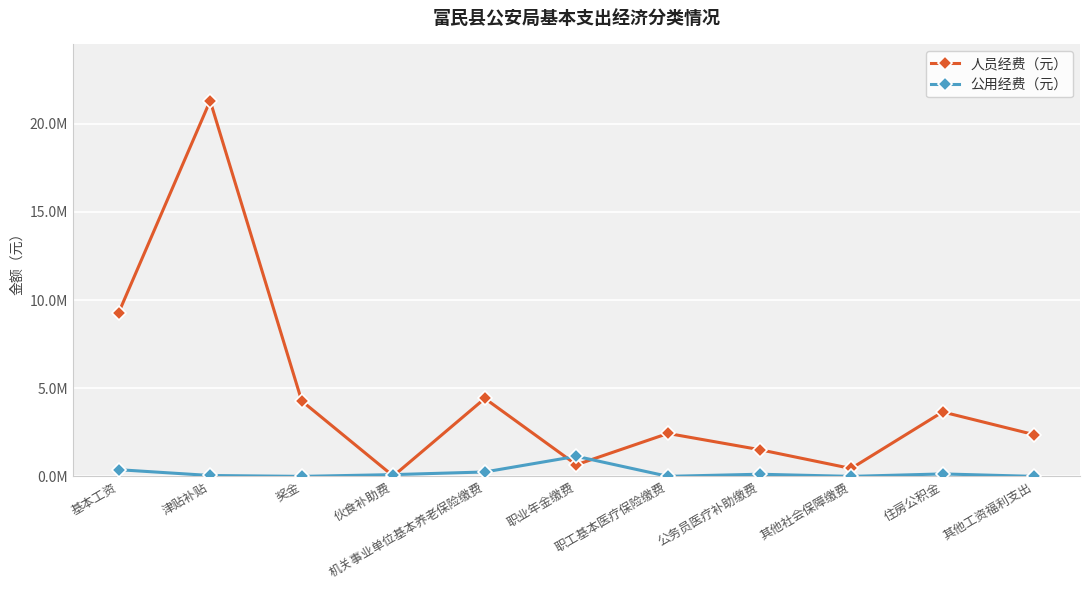

What are all the series names shown in the legend?

人员经费（元）, 公用经费（元）